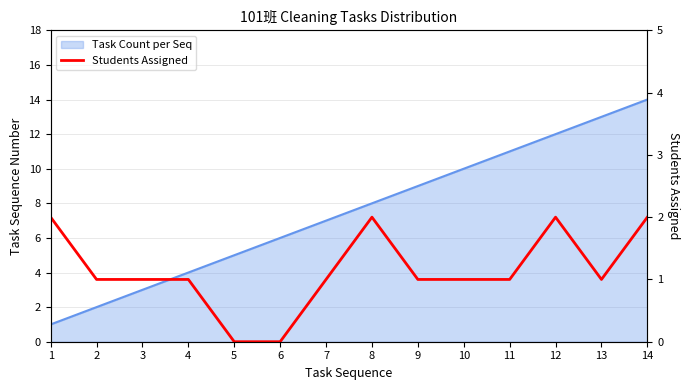

At which category does the data reach its first local peak?

8